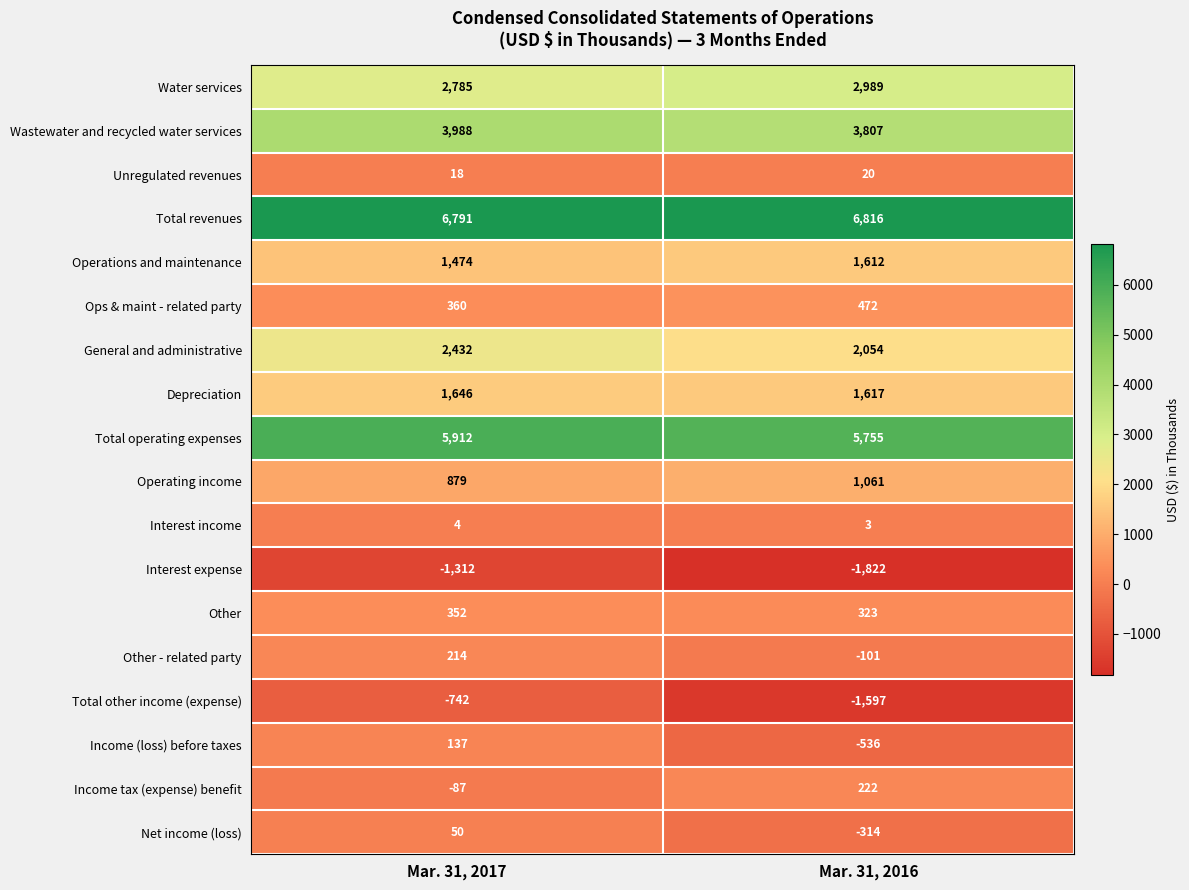

Rank the series at Mar. 31, 2016 from highest to lowest value.

Total revenues, Total operating expenses, Wastewater and recycled water services, Water services, General and administrative, Depreciation, Operations and maintenance, Operating income, Ops & maint - related party, Other, Income tax (expense) benefit, Unregulated revenues, Interest income, Other - related party, Net income (loss), Income (loss) before taxes, Total other income (expense), Interest expense